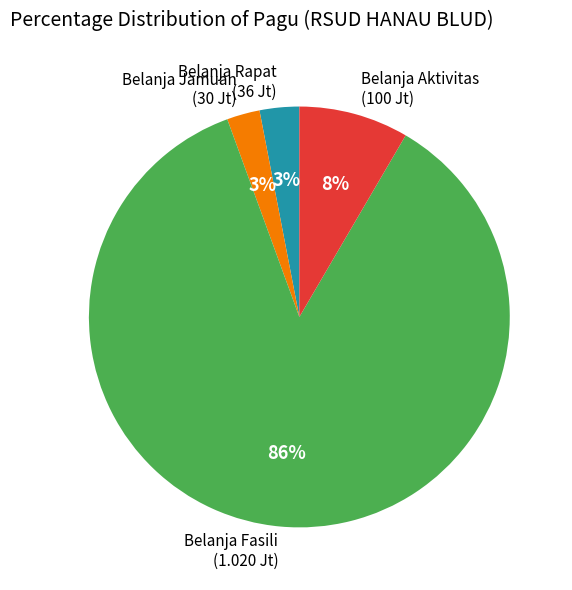

Which has a higher value, Belanja Jamuan (30 Jt) or Belanja Aktivitas (100 Jt)?

Belanja Aktivitas (100 Jt)